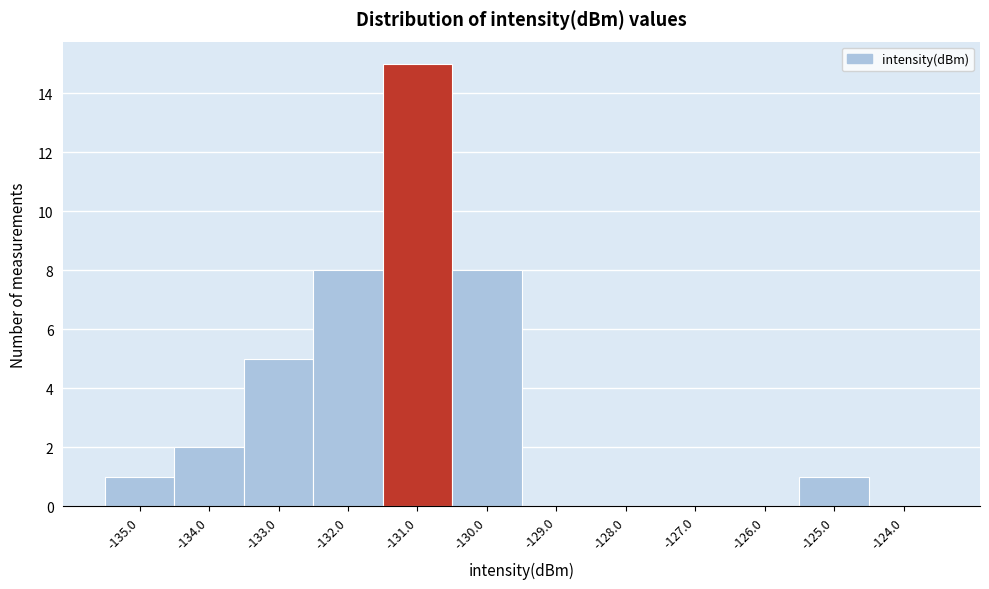

Over which range of the x-axis is the bar tallest?

-131.5 to -130.5